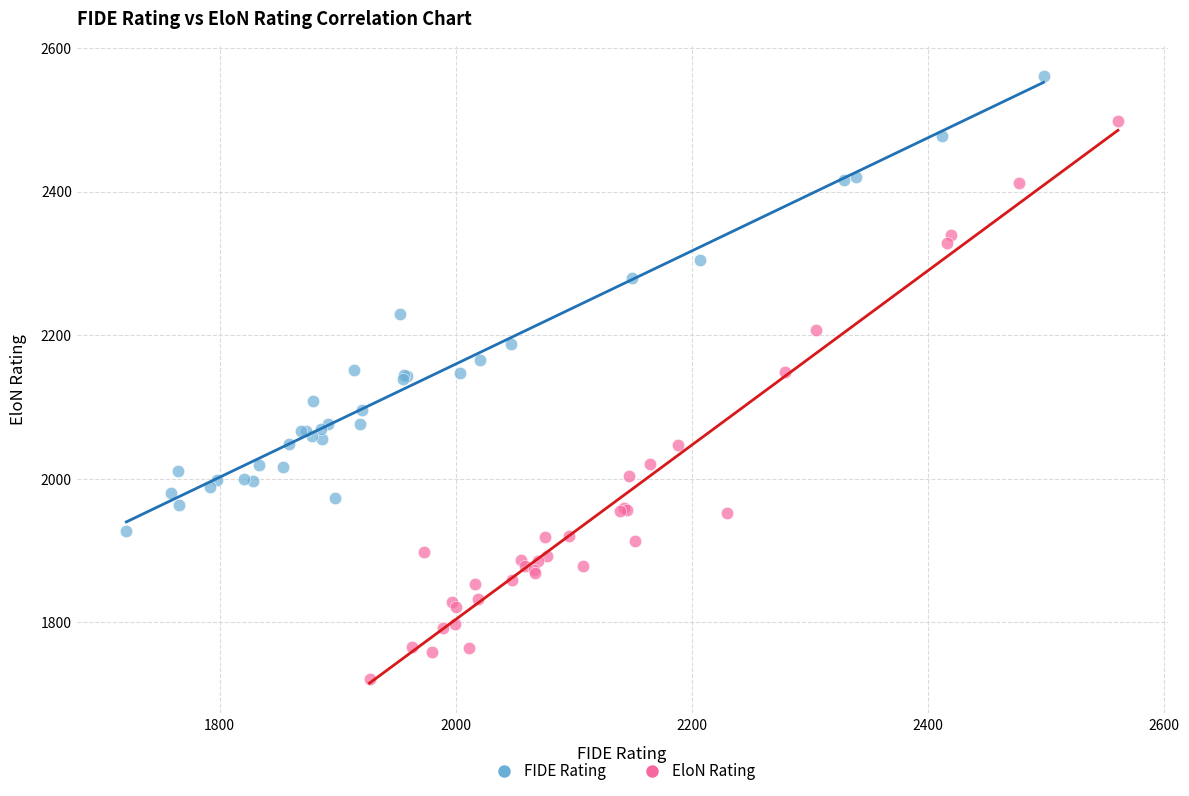

Which series has the largest Y range (max minus min)?

EloN Rating